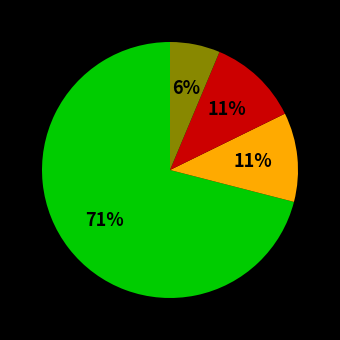

To the nearest percent, what is the average slice percentage?

25%